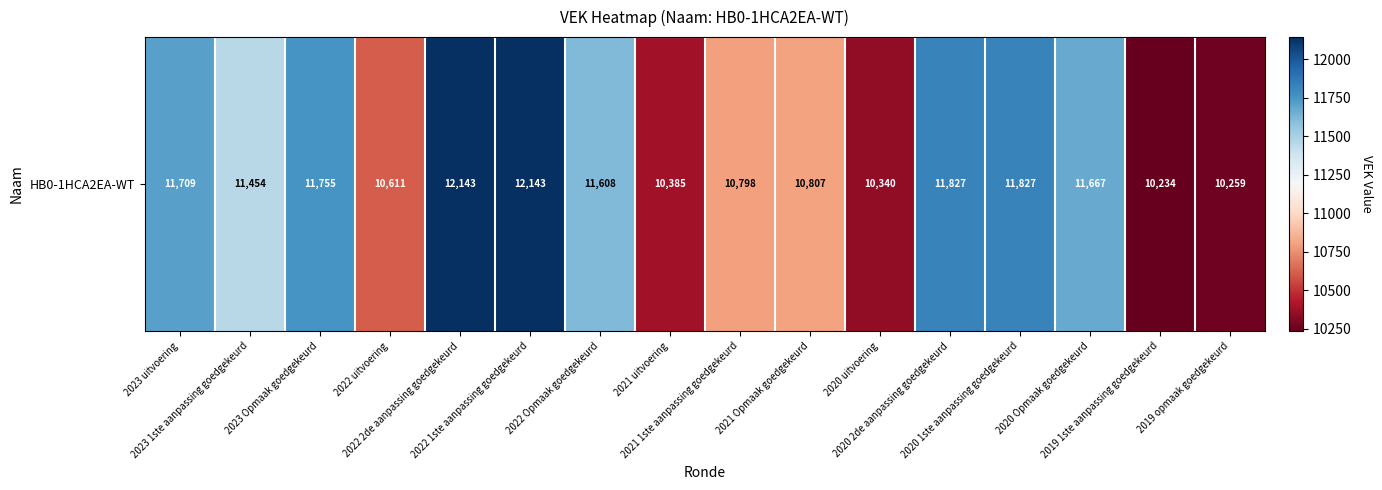

What is the greatest value displayed?

12143